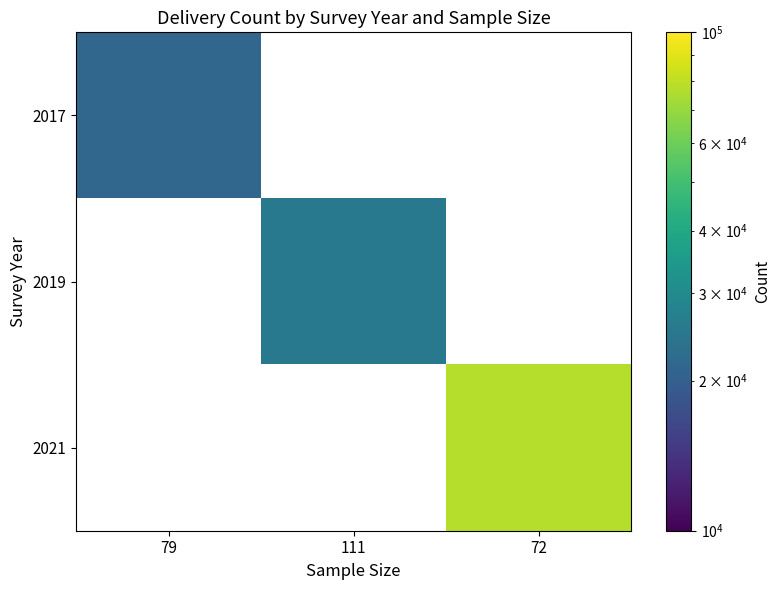

What is the smallest value displayed?

21322.6